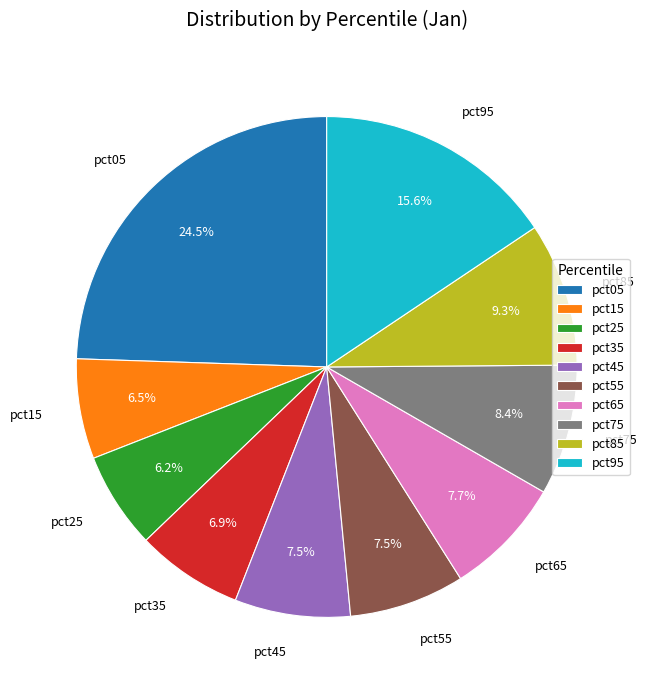

What is the total percentage of pct05 and pct35?

31.4%